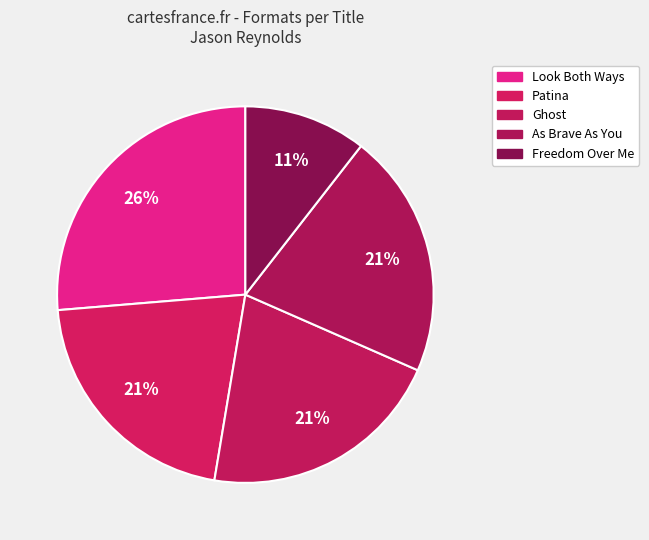

What is the change in value from As Brave As You to Freedom Over Me?

-2